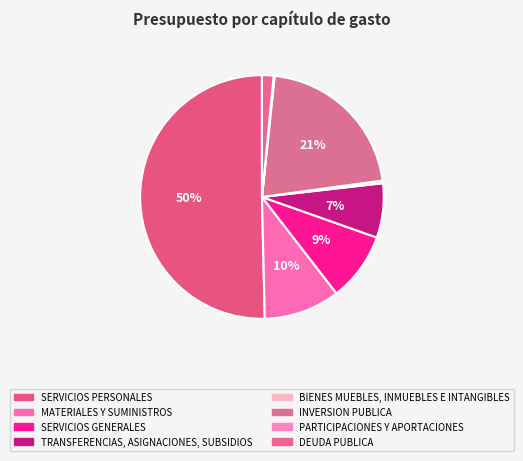

What is the smallest slice in the pie chart?

PARTICIPACIONES Y APORTACIONES